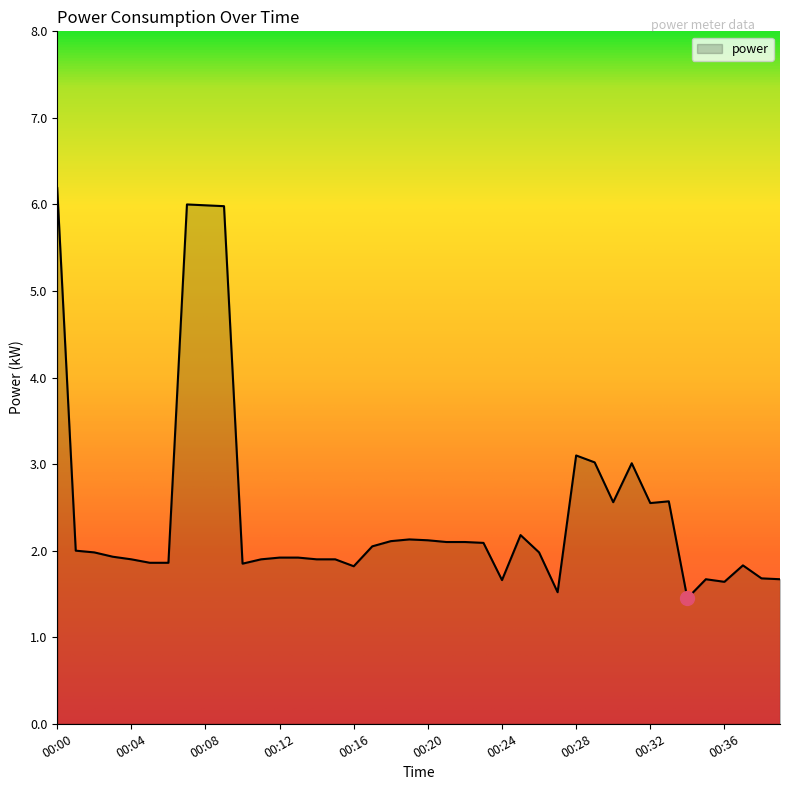

What is the maximum value shown in the chart?

6.2